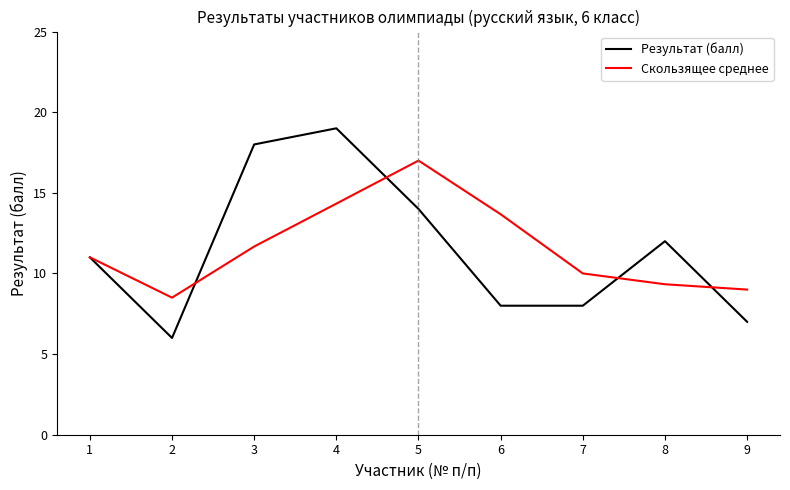

What value does the Результат (балл) series have at 1?

11.0